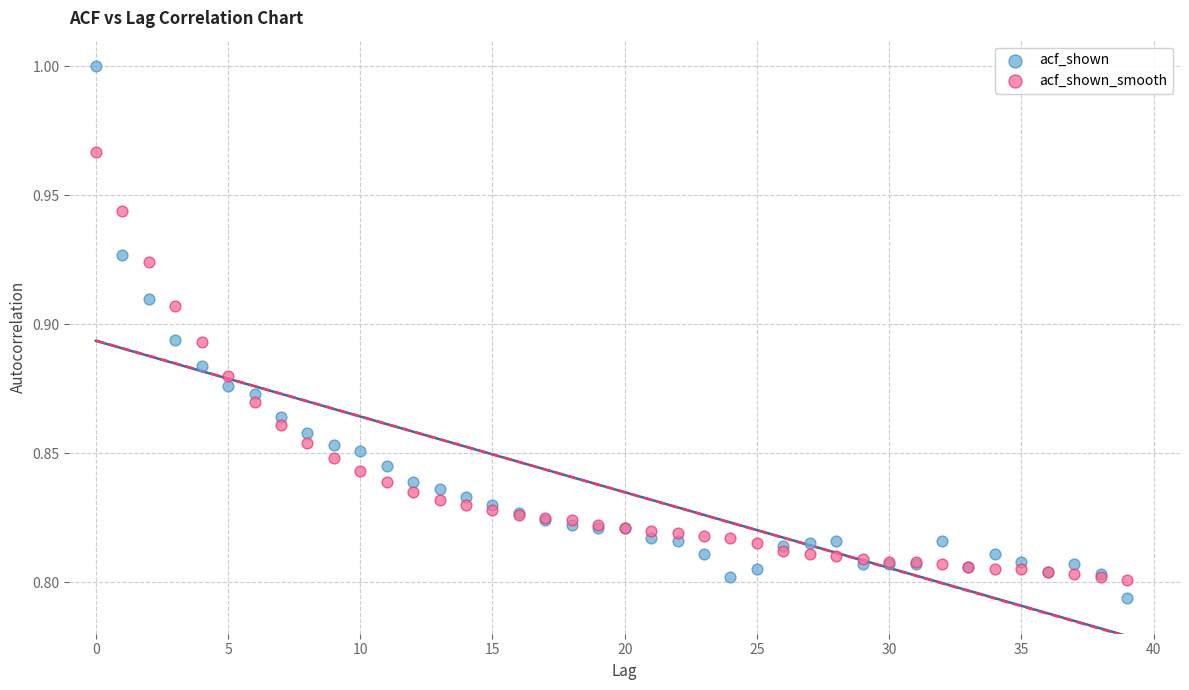

Which series has the largest Y range (max minus min)?

acf_shown